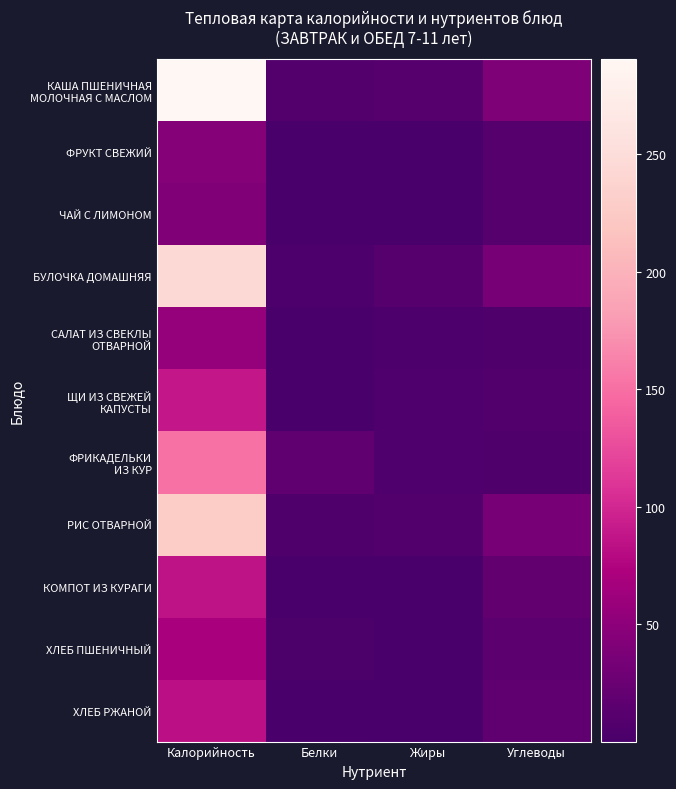

At how many categories does at least one series exceed 282?

1